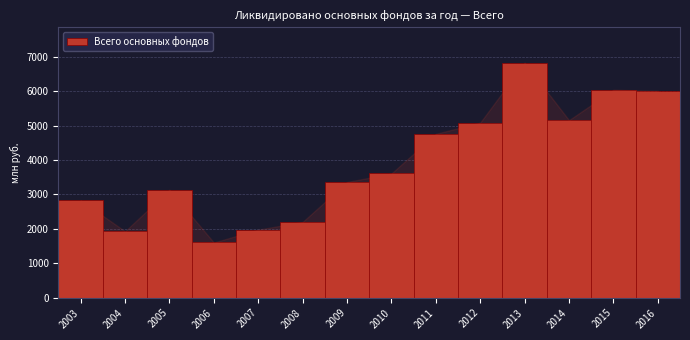

What is the sum of all values?

54551